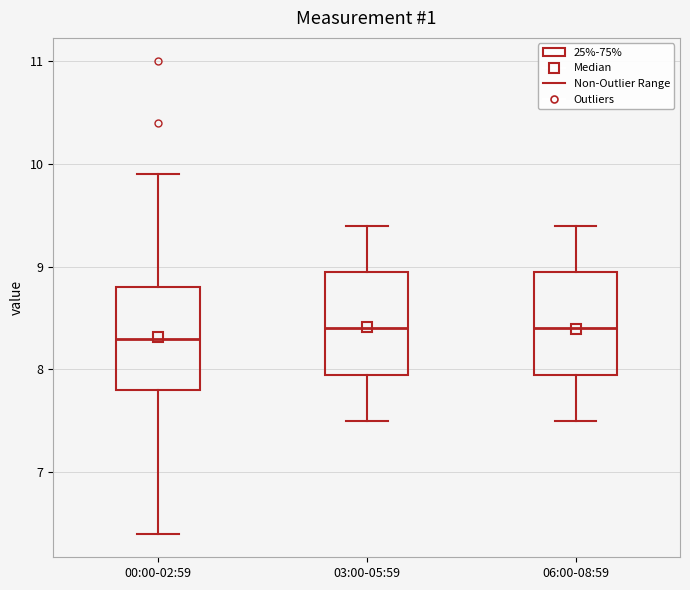

Reading left to right, read every box against the y-axis: the position of its median line, the range the box covers, and the ends of its whiskers. The values are not printed on the chart, so give them approximately, as read against the axis.

00:00-02:59: median 8.3, box 7.8 to 8.8, whiskers 6.4 to 9.9
03:00-05:59: median 8.4, box 8.0 to 9.0, whiskers 7.5 to 9.4
06:00-08:59: median 8.4, box 8.0 to 9.0, whiskers 7.5 to 9.4